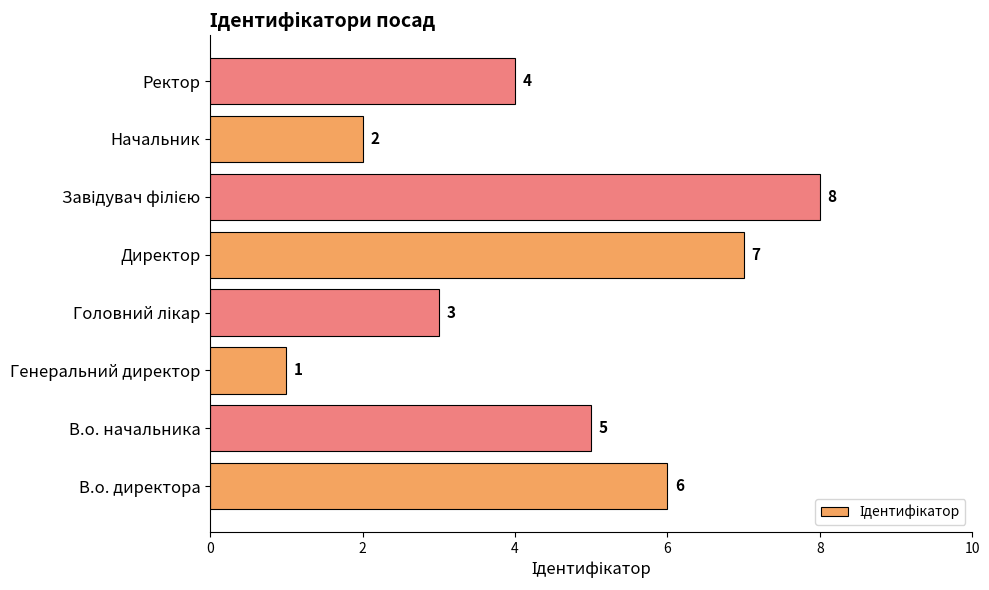

The value at Директор is 7. True or false?

True